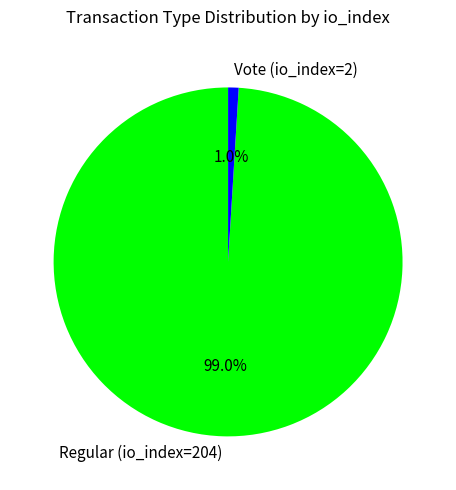

Rank the categories by value from lowest to highest.

Vote (io_index=2), Regular (io_index=204)